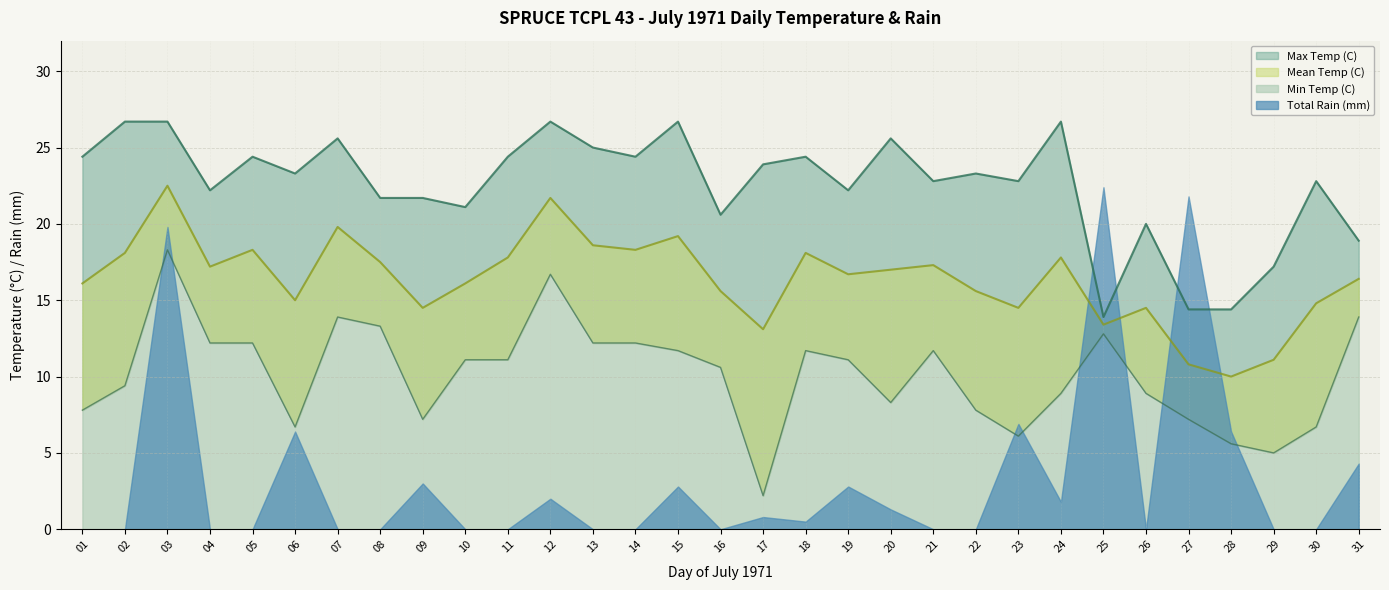

True or false: Min Temp (C) has a value of 11.1 at 10.

True